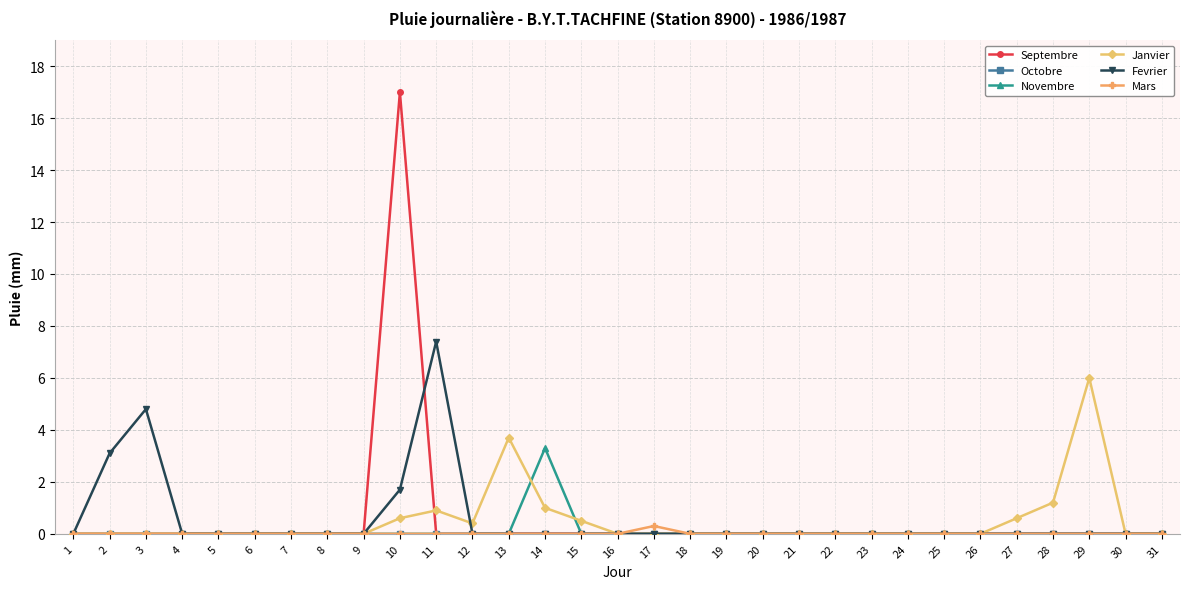

At which label is Fevrier closest to 3?

2